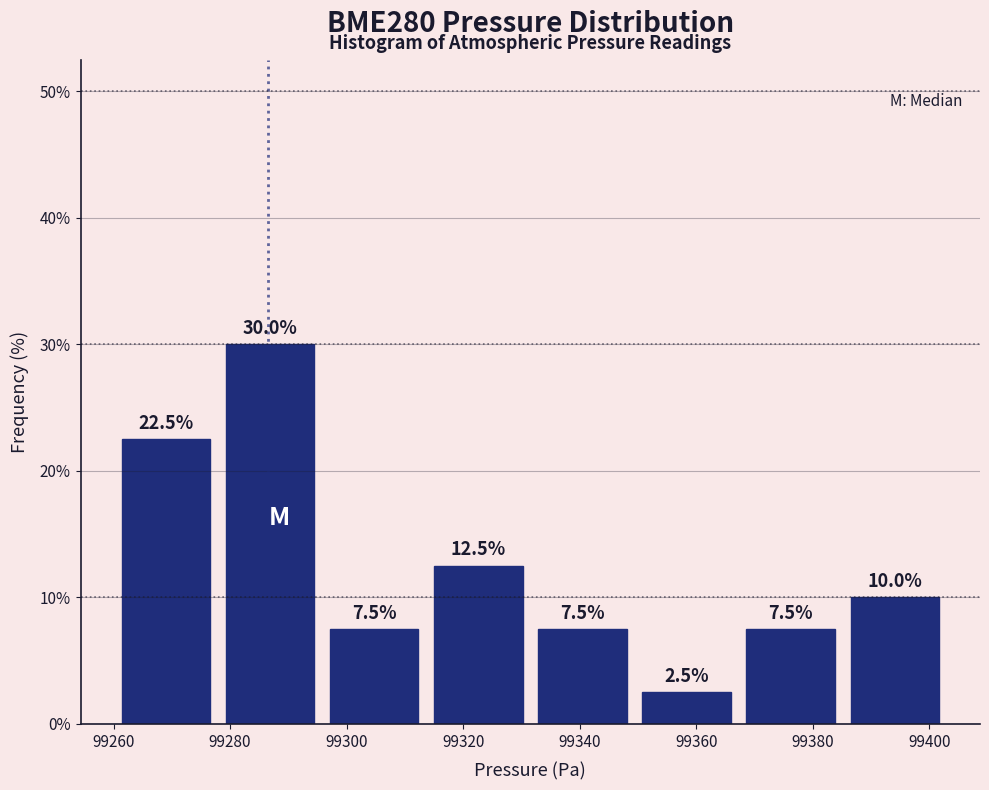

Reading left to right, transcribe this chart: for each bar, give the range it covers on the x-axis and its height. The bar edges are not printed on the chart, so give them approximately, as read against the axis.

99260 to 99278: 22.5
99278 to 99296: 30.0
99296 to 99314: 7.5
99314 to 99332: 12.5
99332 to 99350: 7.5
99350 to 99368: 2.5
99368 to 99386: 7.5
99386 to 99404: 10.0